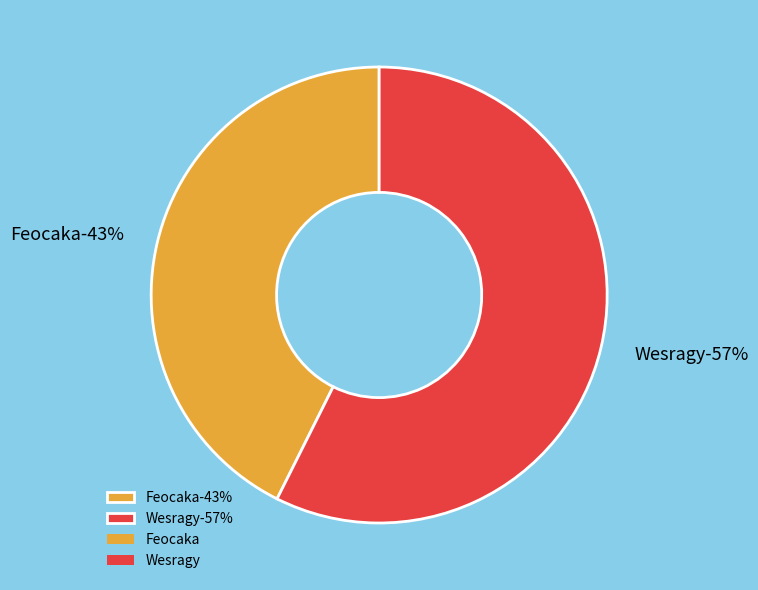

What is the smallest slice in the pie chart?

Feocaka